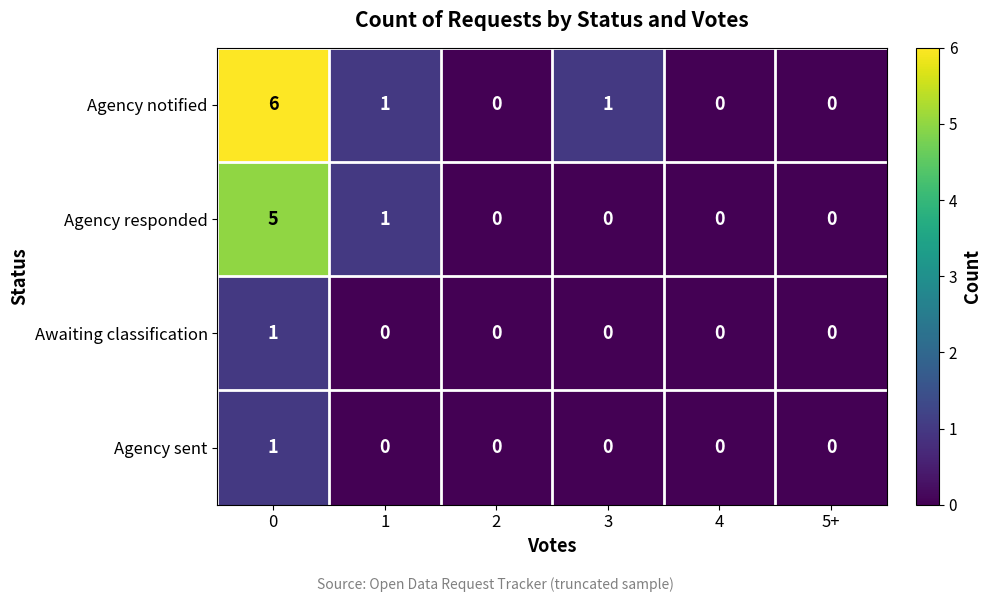

At how many categories does at least one series exceed 3?

1